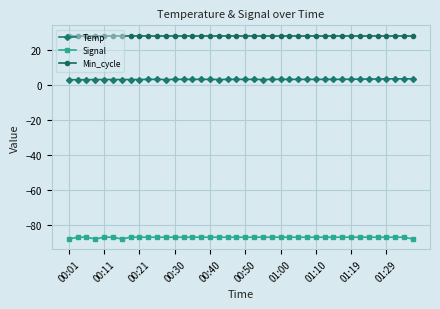

At how many categories does at least one series exceed 1?

40